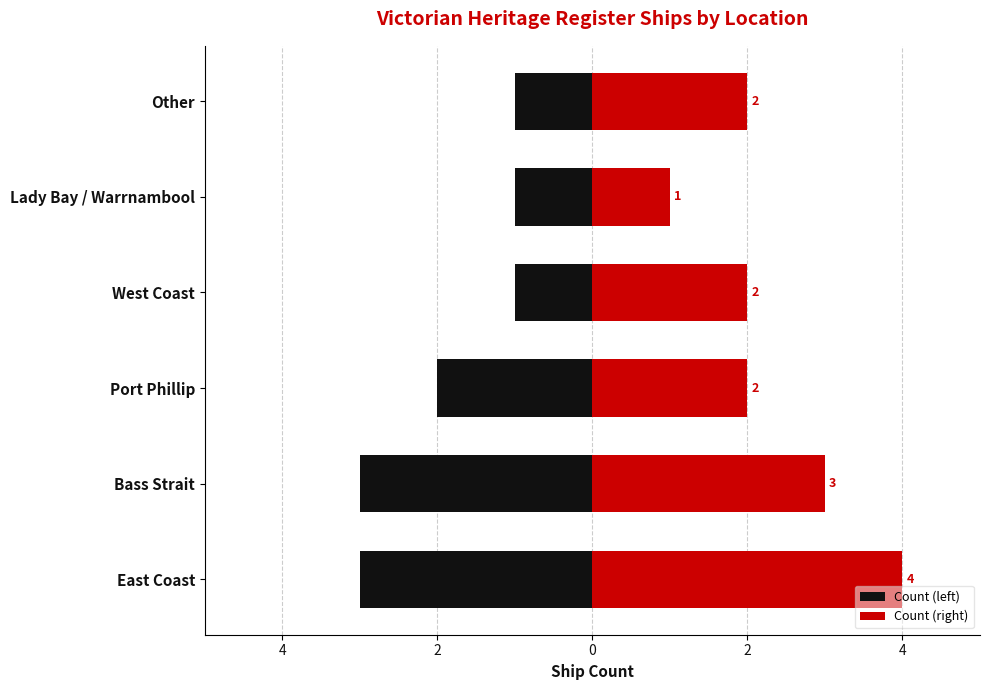

How many groups of bars are there?

6